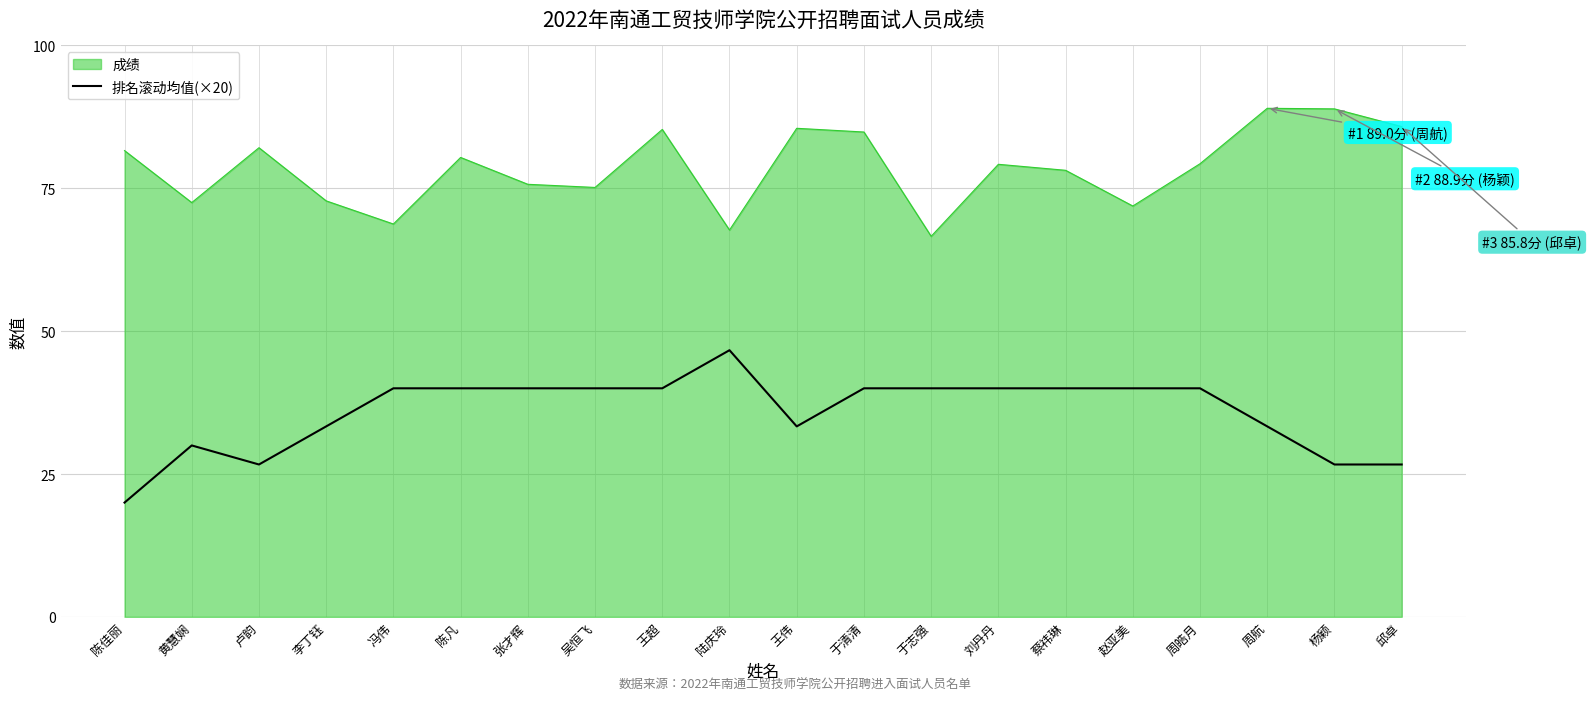

What position from the left is 于志强?

13